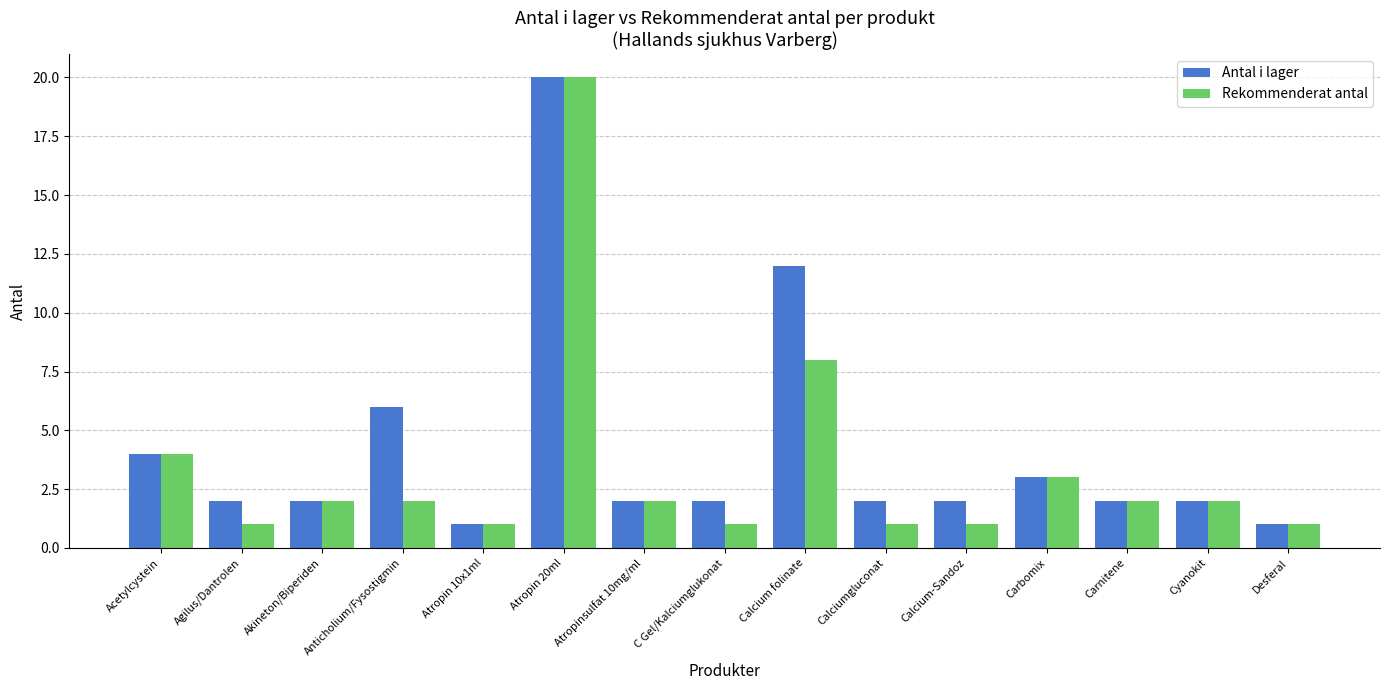

What is the minimum value shown in the chart?

1